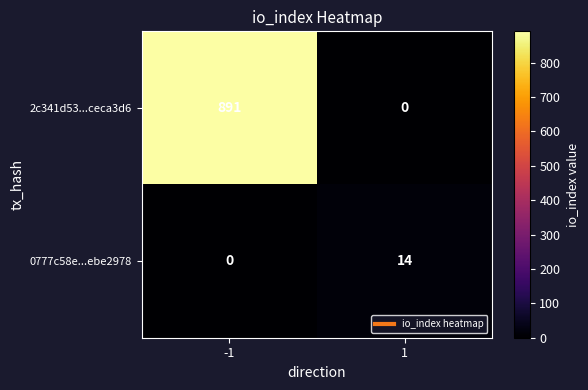

Reading right to left, what are all the values shown in this chart?

2c341d53...ceca3d6: 0	891
0777c58e...ebe2978: 14	0